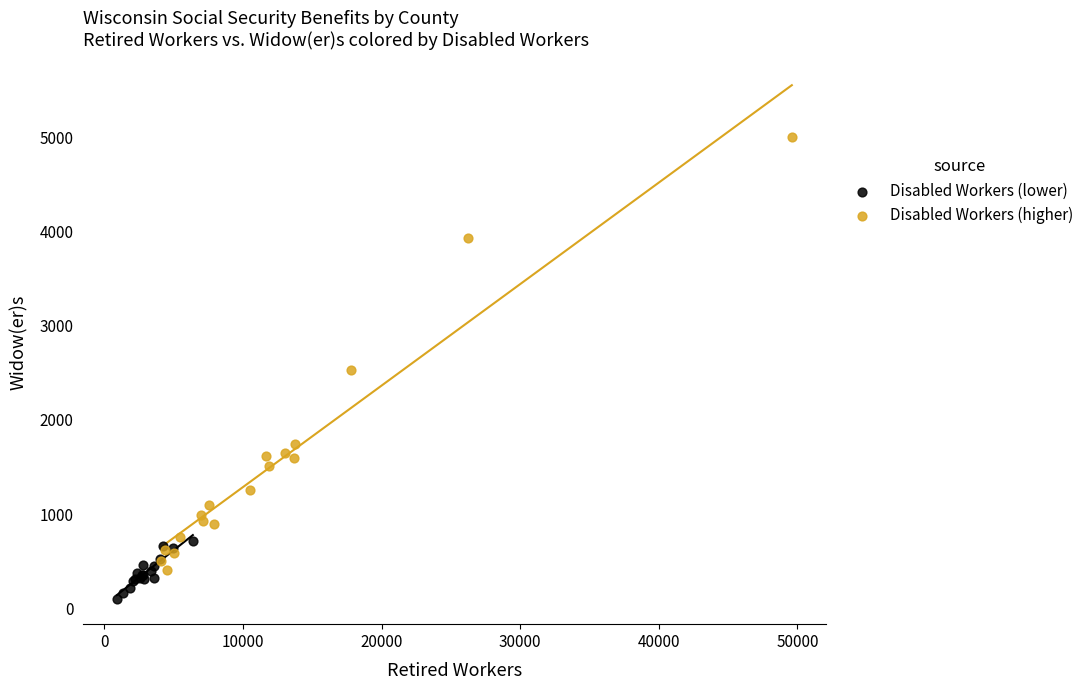

Which series reaches the minimum Y coordinate?

Disabled Workers (lower)